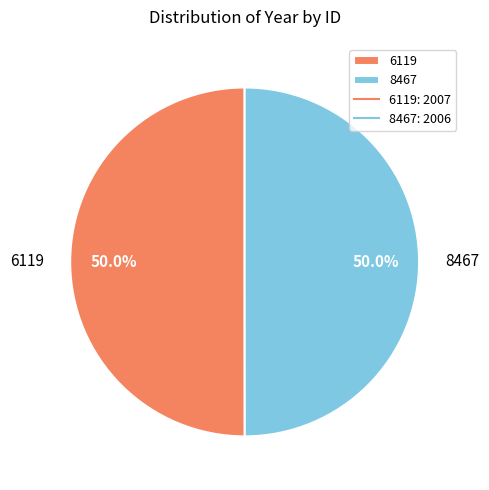

What portion of the pie excludes 6119?

50.0%